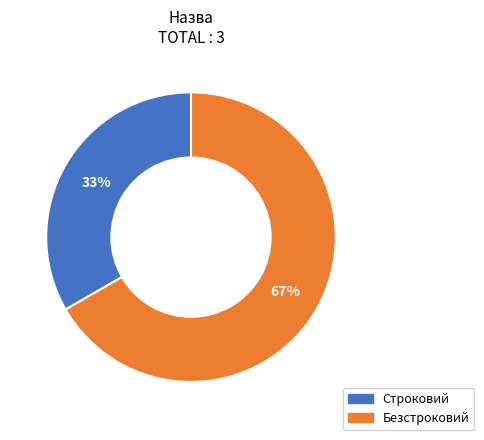

Which category has the smallest portion of the pie?

Строковий